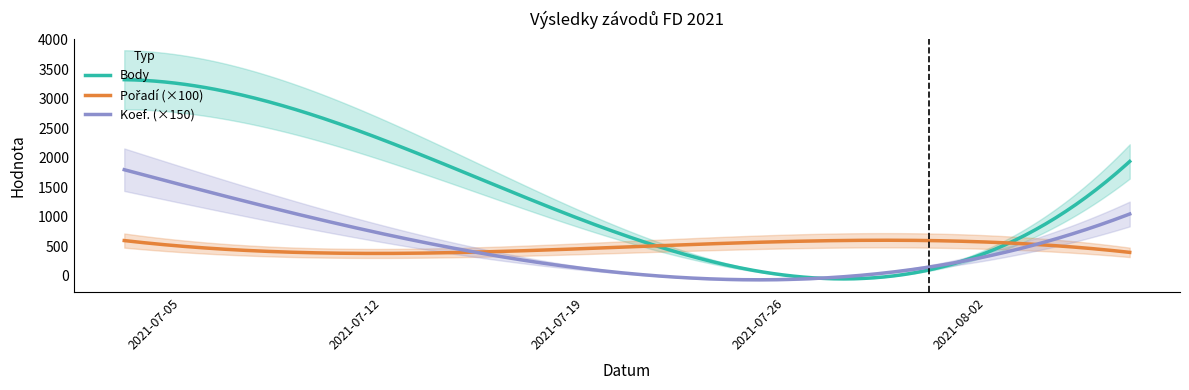

Reading left to right, what are all the values shown in this chart?

Body: 2021-07-03=3325	2021-07-09=2814	2021-07-31=101	2021-08-07=1940
Pořadí: 2021-07-03=6	2021-07-09=4	2021-07-31=6	2021-08-07=4
Koef.: 2021-07-03=12	2021-07-09=7	2021-07-31=1	2021-08-07=7